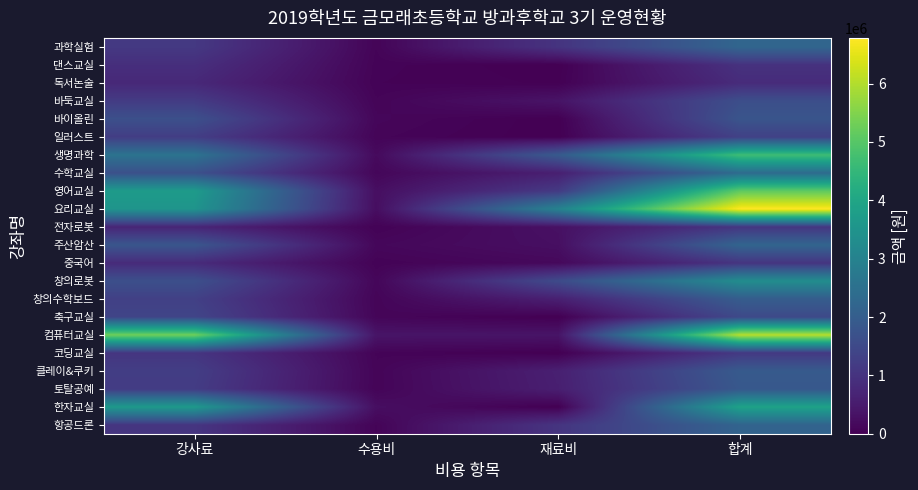

What is the total value across all series at 재료비?

13536000